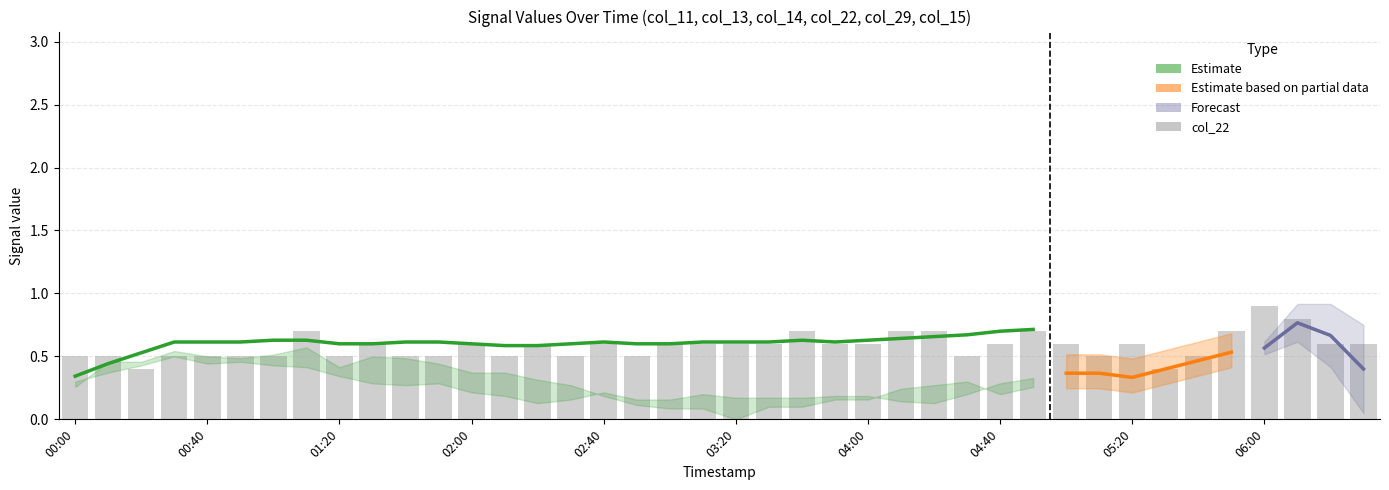

What is the highest value of the col_11 series?

0.9